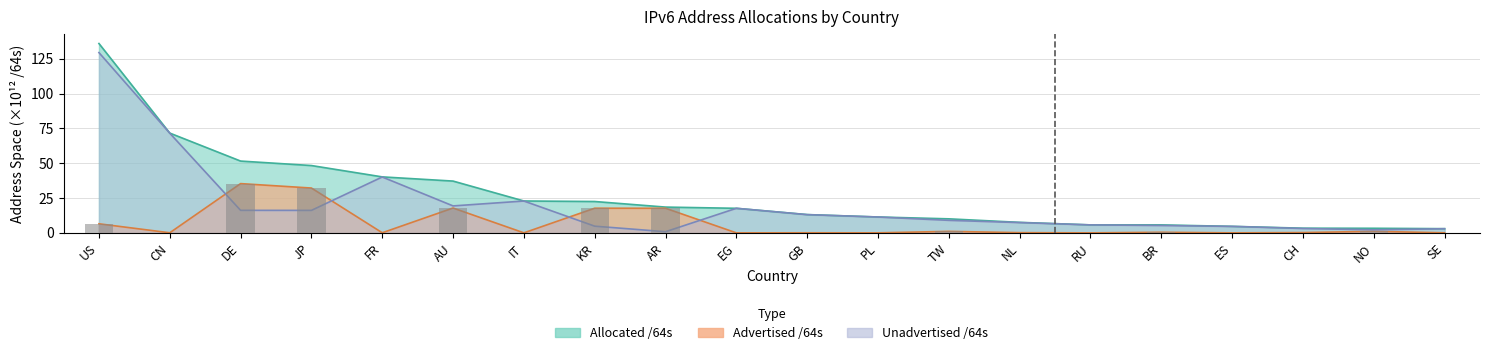

True or false: the data shows 0.1 at NL.

False